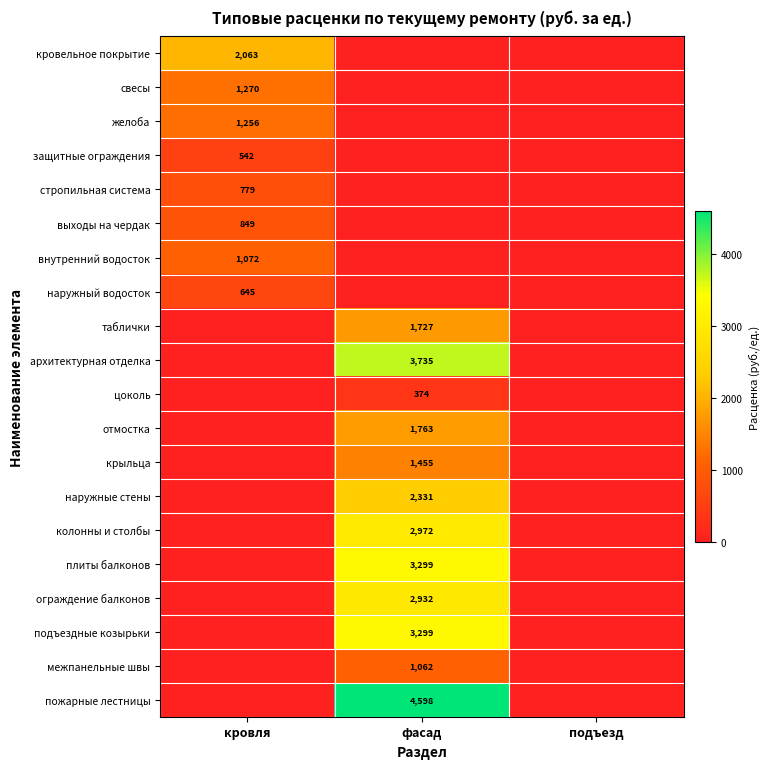

The цоколь series shows 102 at фасад. True or false?

False